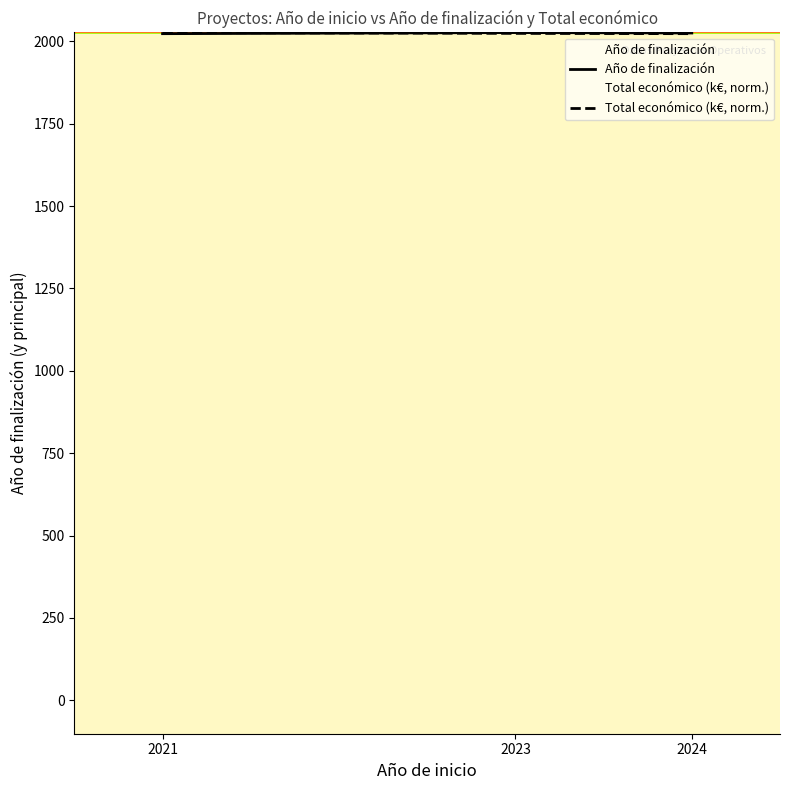

Which has a higher value, 2024 or 2021?

2024